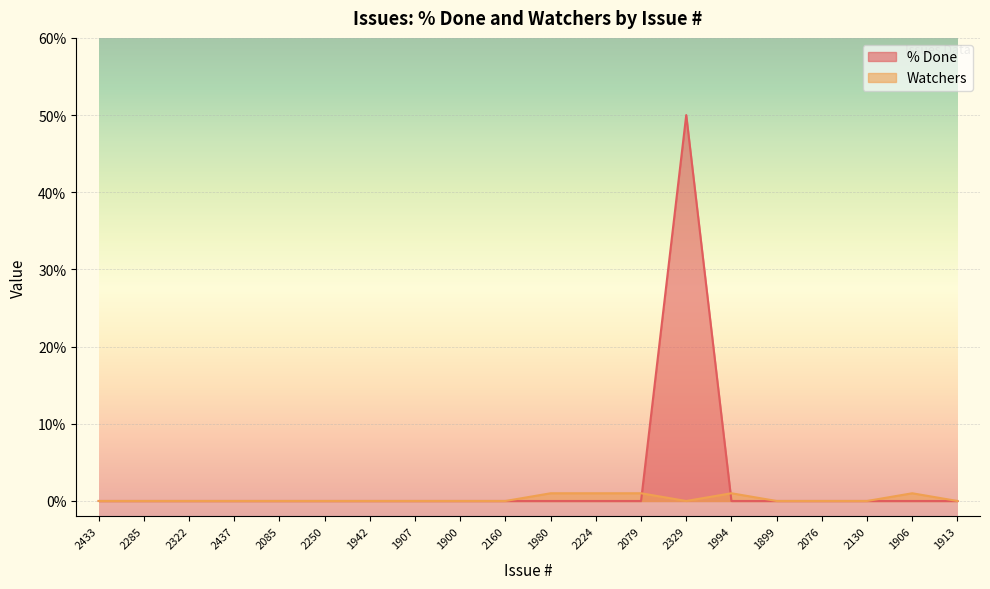

Where do % Done and Watchers first cross each other?

2079 and 2329